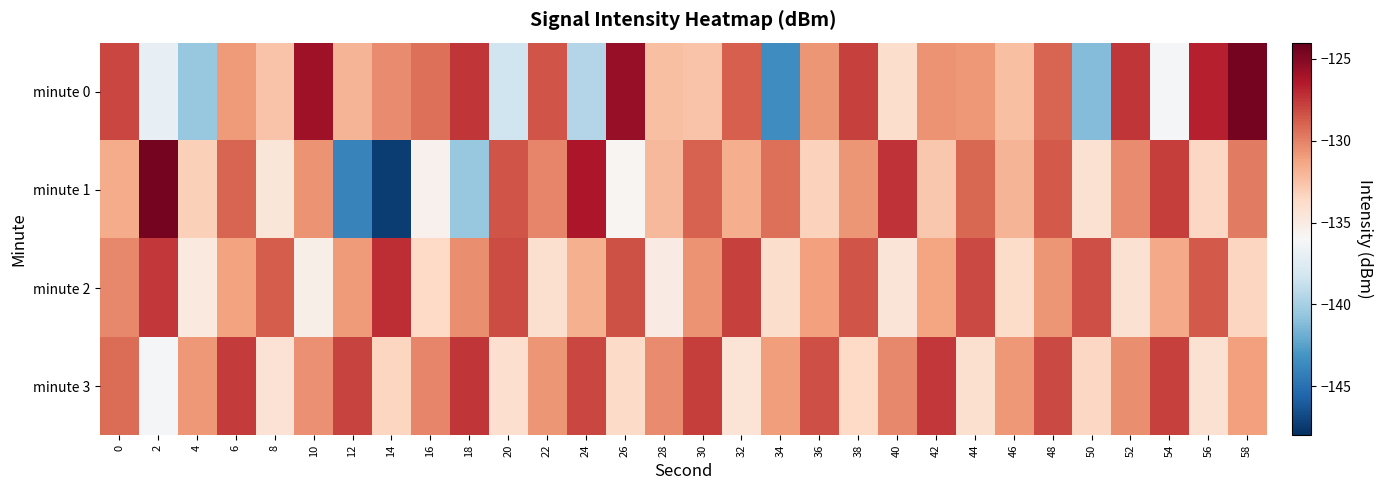

Rank the series at 14 from lowest to highest value.

minute 1, minute 3, minute 0, minute 2